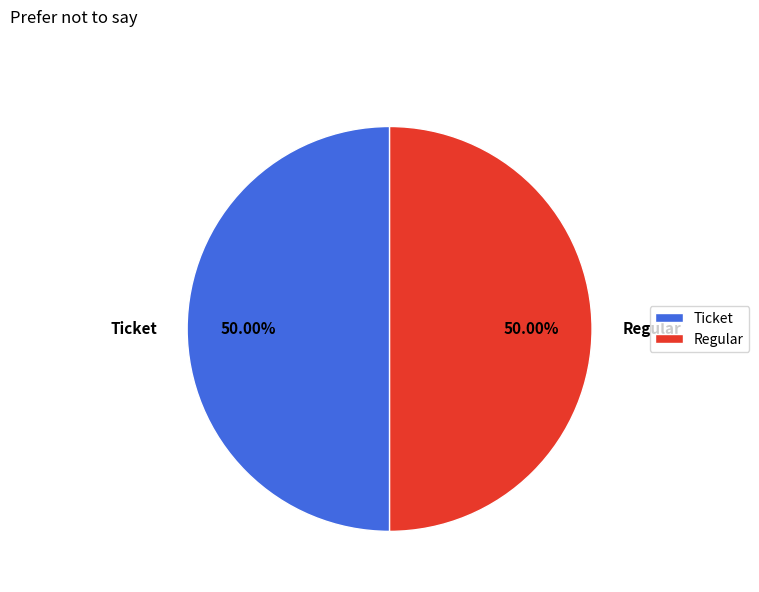

To the nearest percent, what is the average slice percentage?

50%